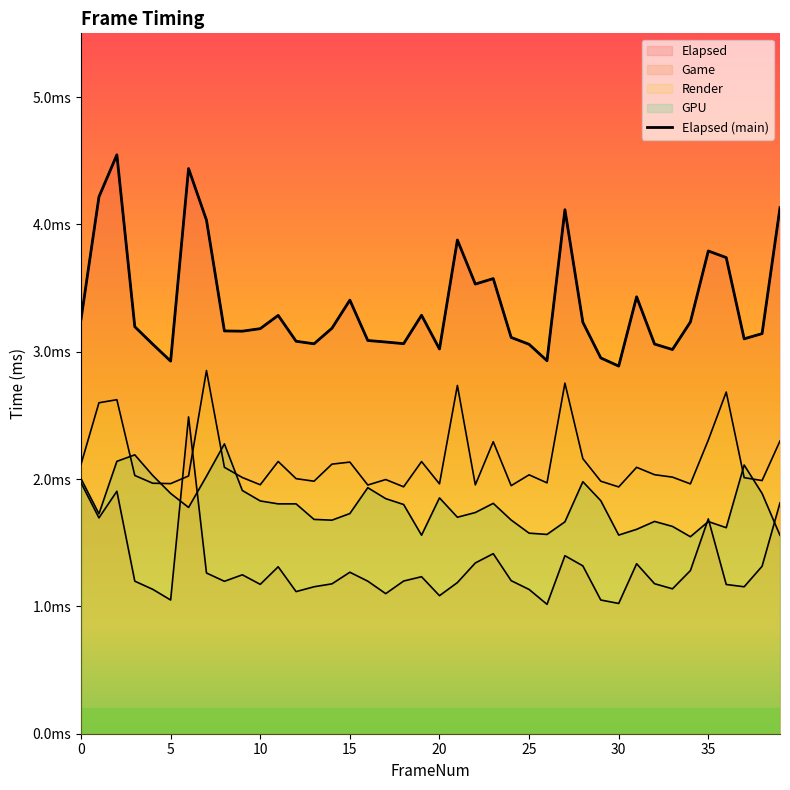

Does the chart display data point markers on the line(s)?

No